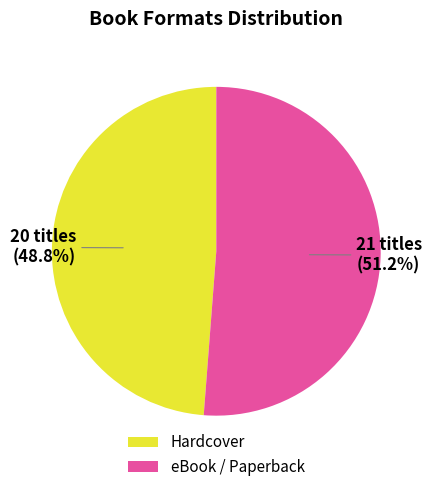

What portion of the pie excludes Hardcover?

51.2%